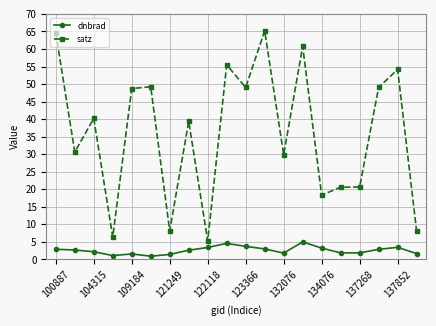

Rank the series by their maximum value, from lowest to highest.

dnbrad, satz